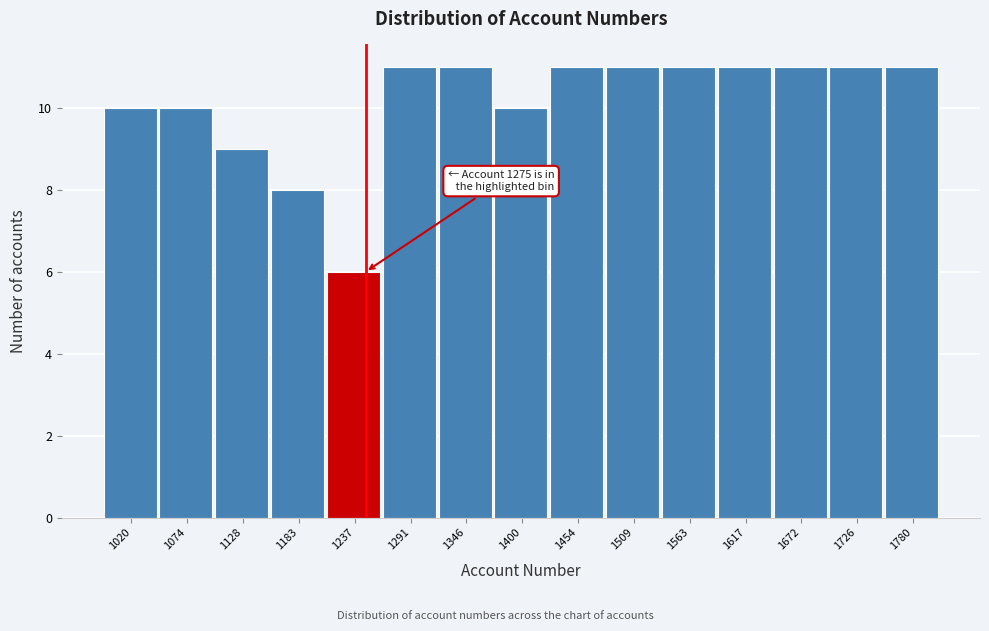

Reading left to right, what are all the values shown in this chart?

1020=10	1074=10	1128=9	1183=8	1237=6	1291=11	1346=11	1400=10	1454=11	1509=11	1563=11	1617=11	1672=11	1726=11	1780=11